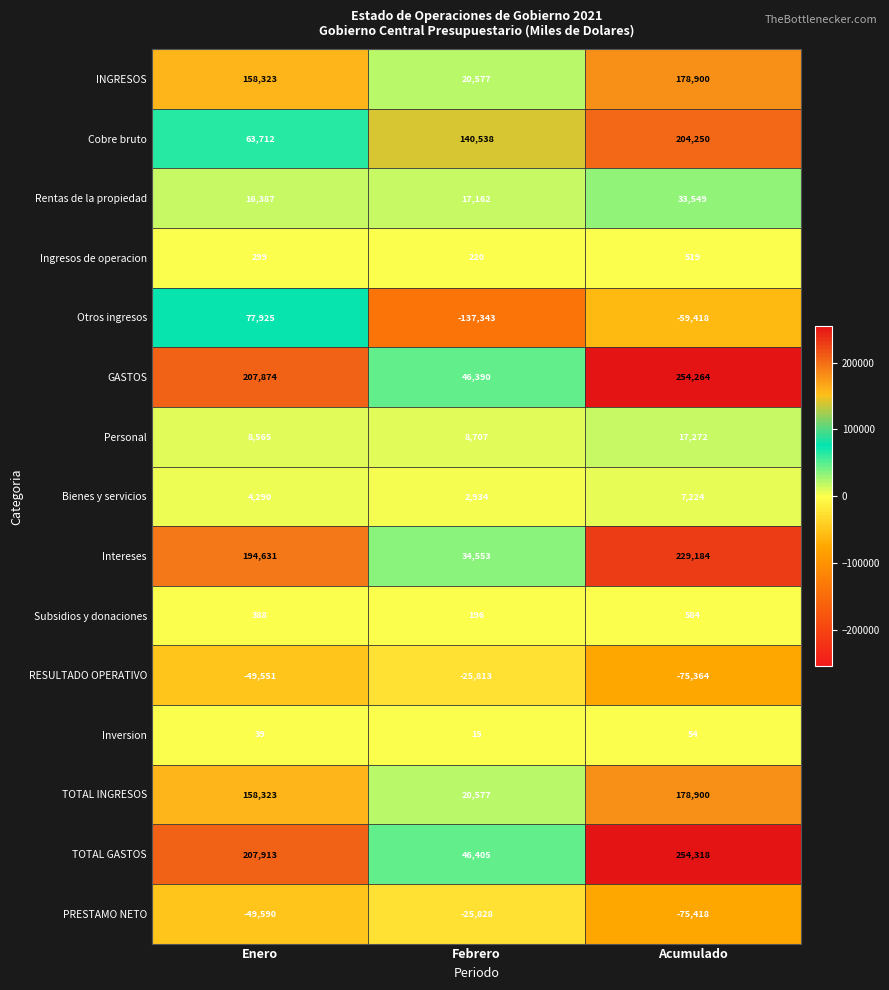

Rank the categories by Bienes y servicios value from lowest to highest.

Febrero, Enero, Acumulado